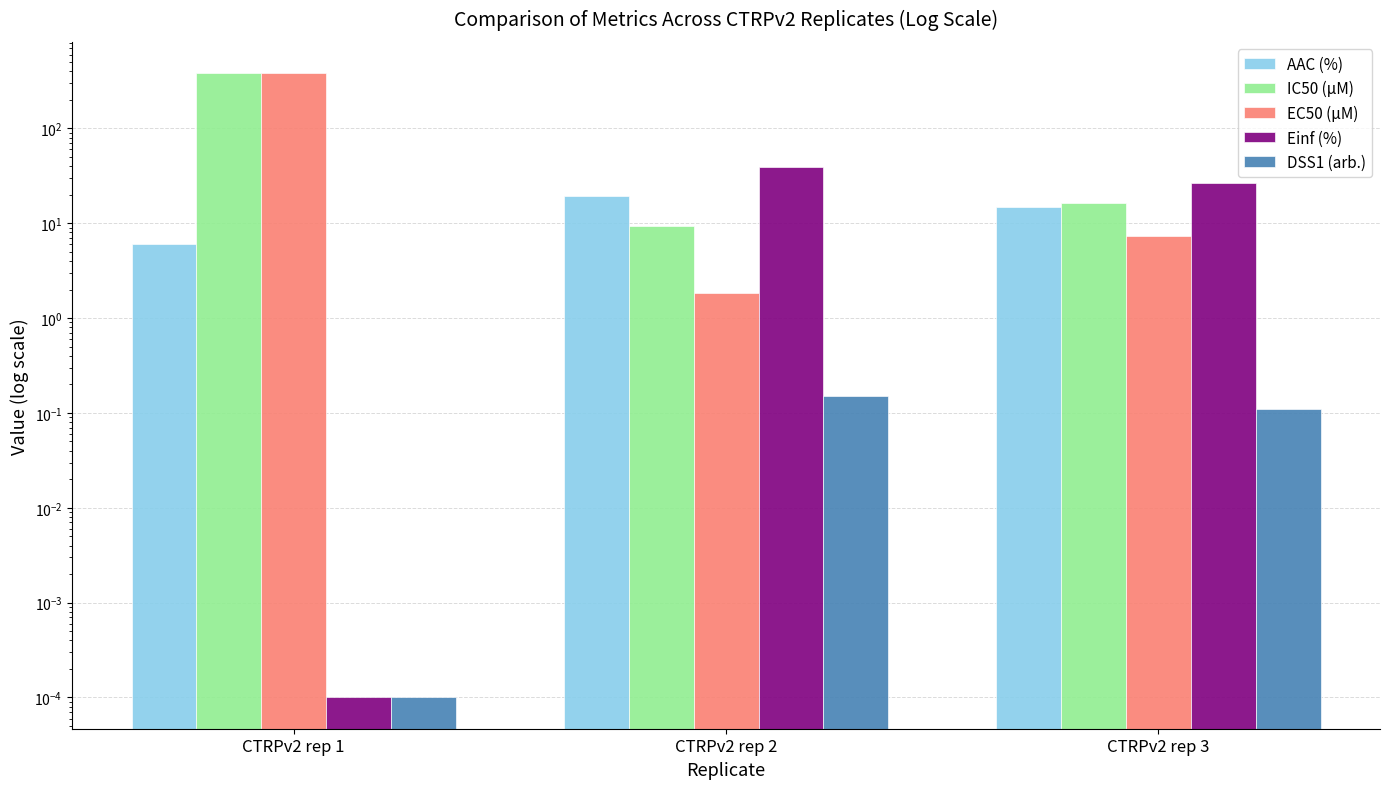

At how many categories does at least one series exceed 105?

1